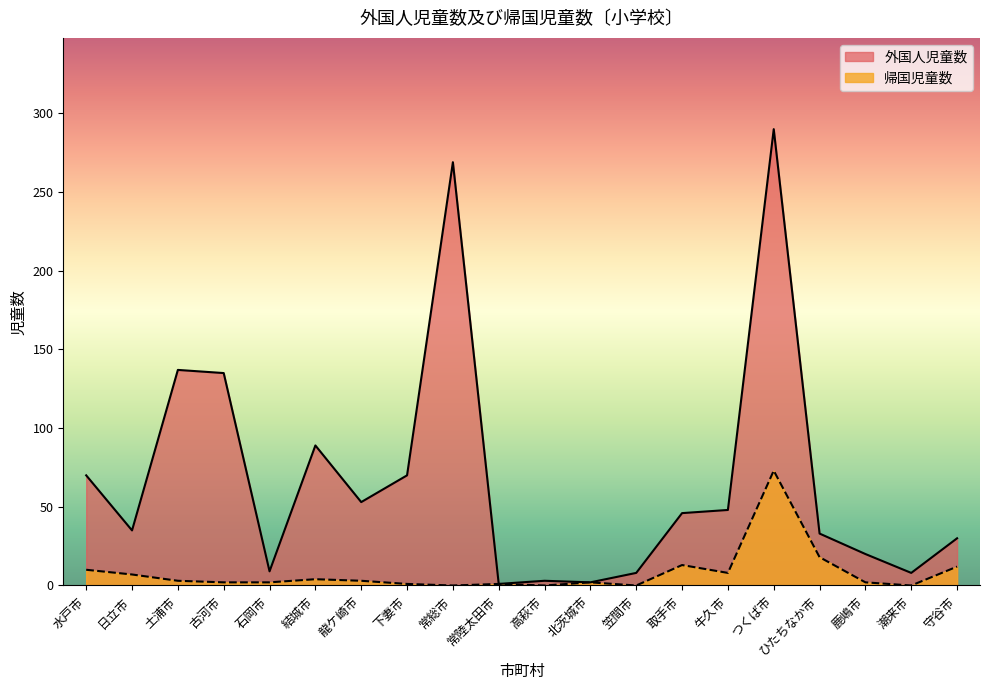

What is the minimum value for 外国人児童数?

1